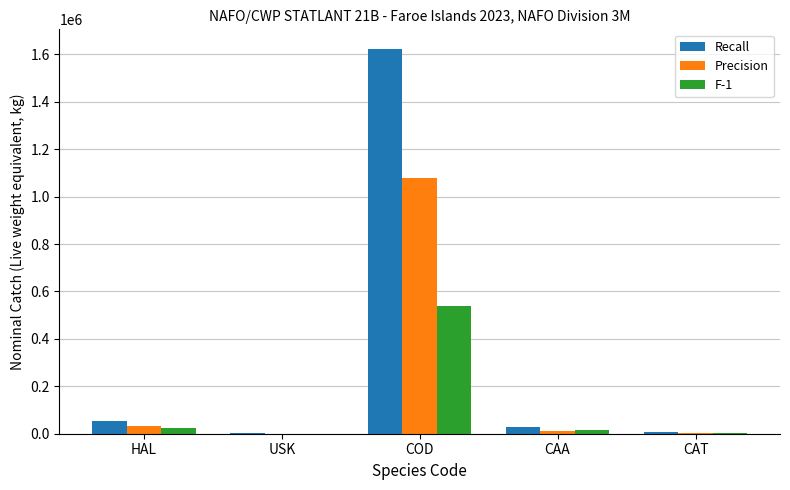

The value of Precision at COD is 1078219. True or false?

True